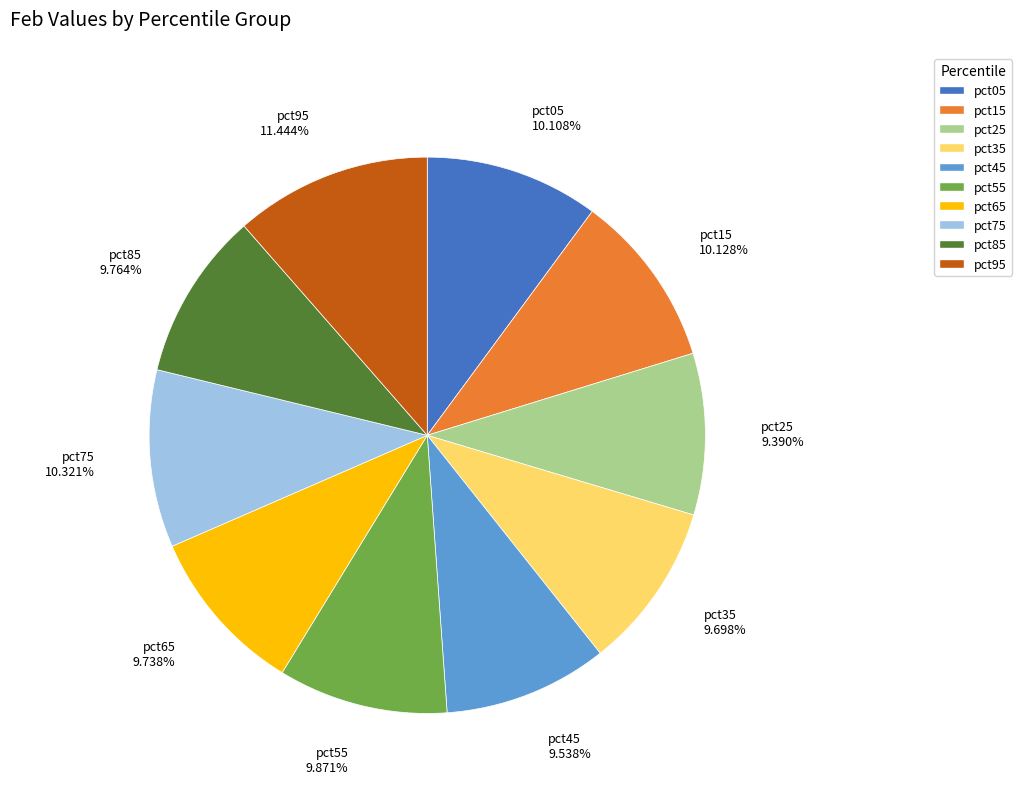

What percentage is NOT represented by pct95?

88.6%